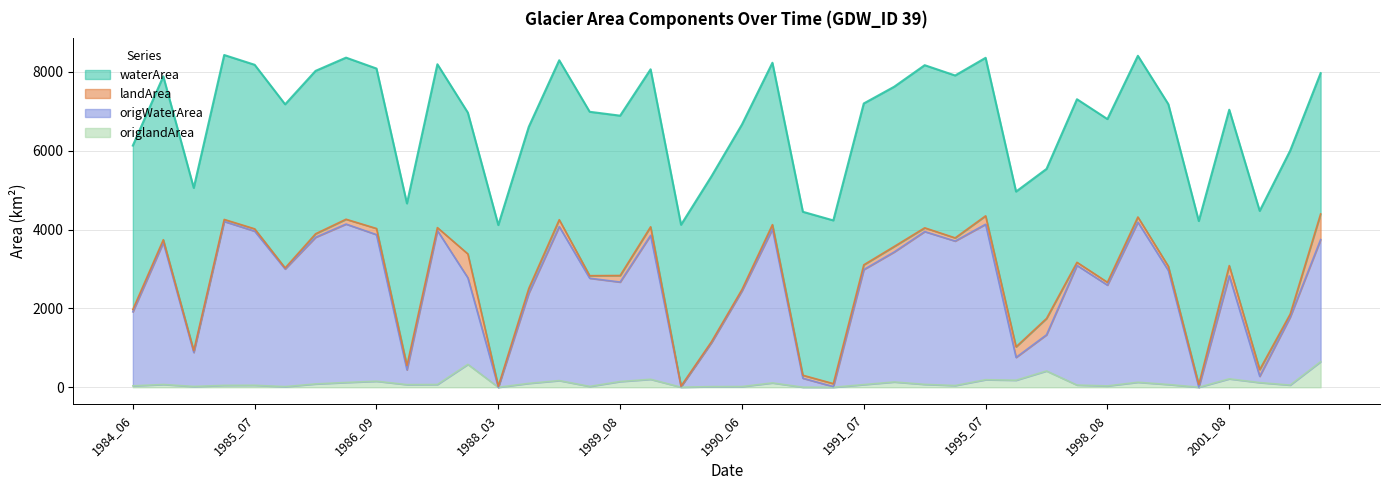

What is the difference between the maximum and minimum values in the landArea series?

648.2